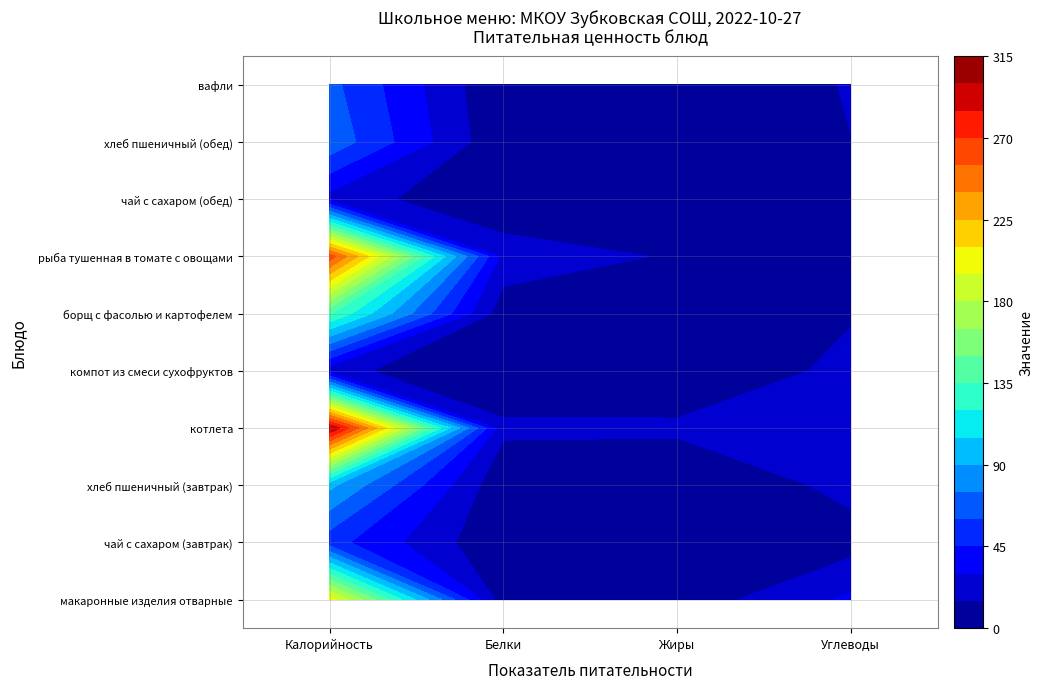

What is the average value of the борщ с фасолью и картофелем series?

40.7